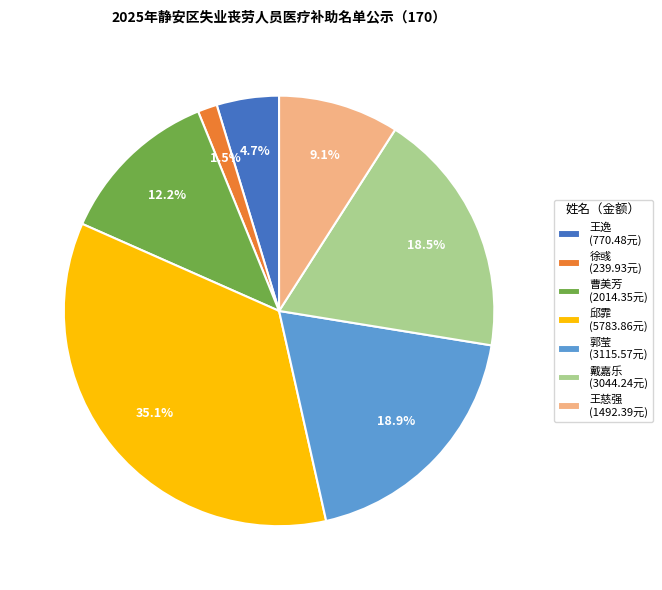

Is the sum of 邱霏 (5783.86元) and 徐彧 (239.93元) greater than half?

No